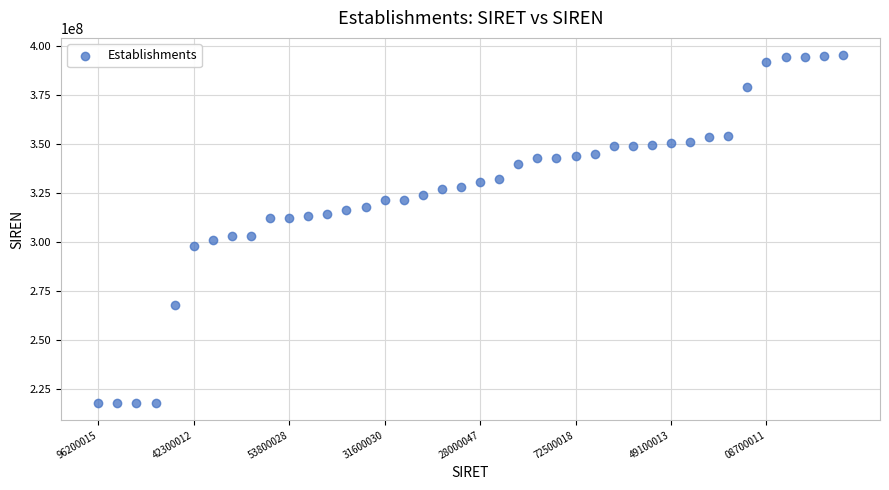

How many points are shown in the scatter plot?

40